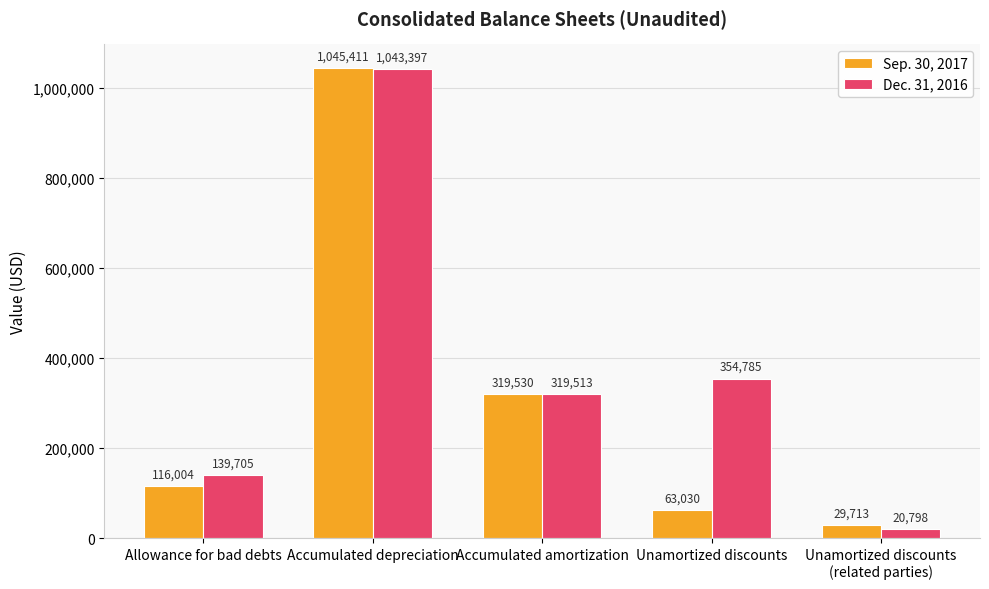

What is the sum of the Dec. 31, 2016 values at Unamortized discounts and Unamortized discounts
(related parties)?

375583